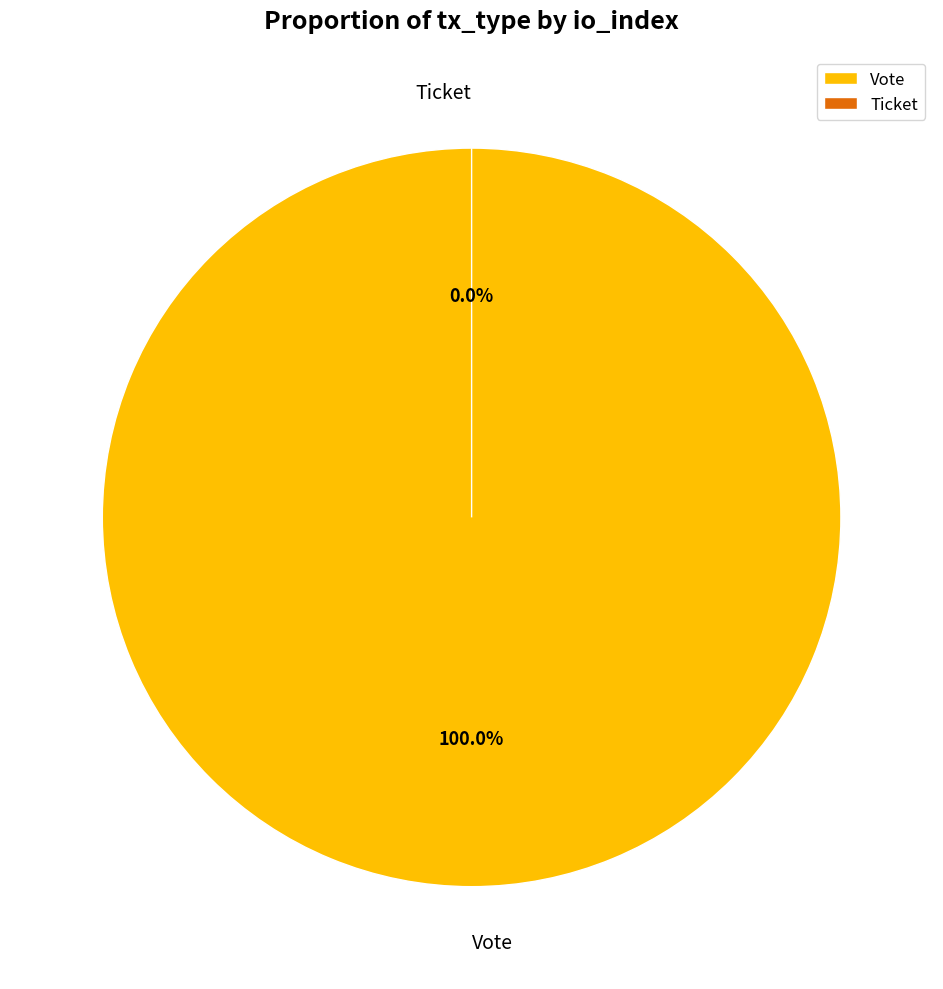

Combined, what portion of the pie is Ticket and Vote?

100.0%